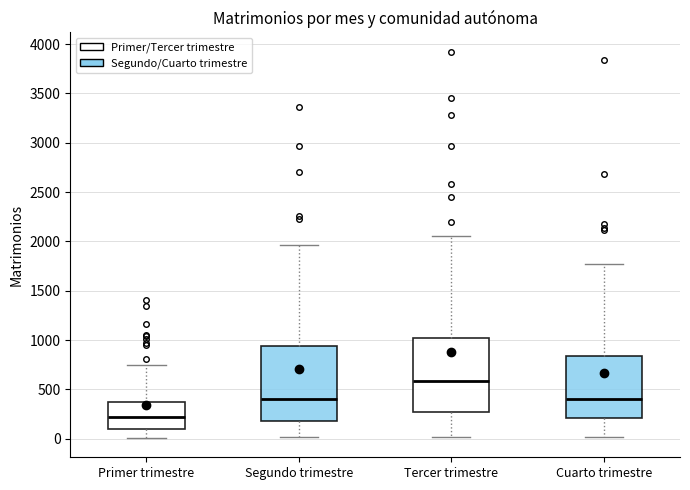

Where does the median line of the box for Segundo trimestre sit on the y-axis? The values are not printed on the chart, so give them approximately, as read against the axis.

400